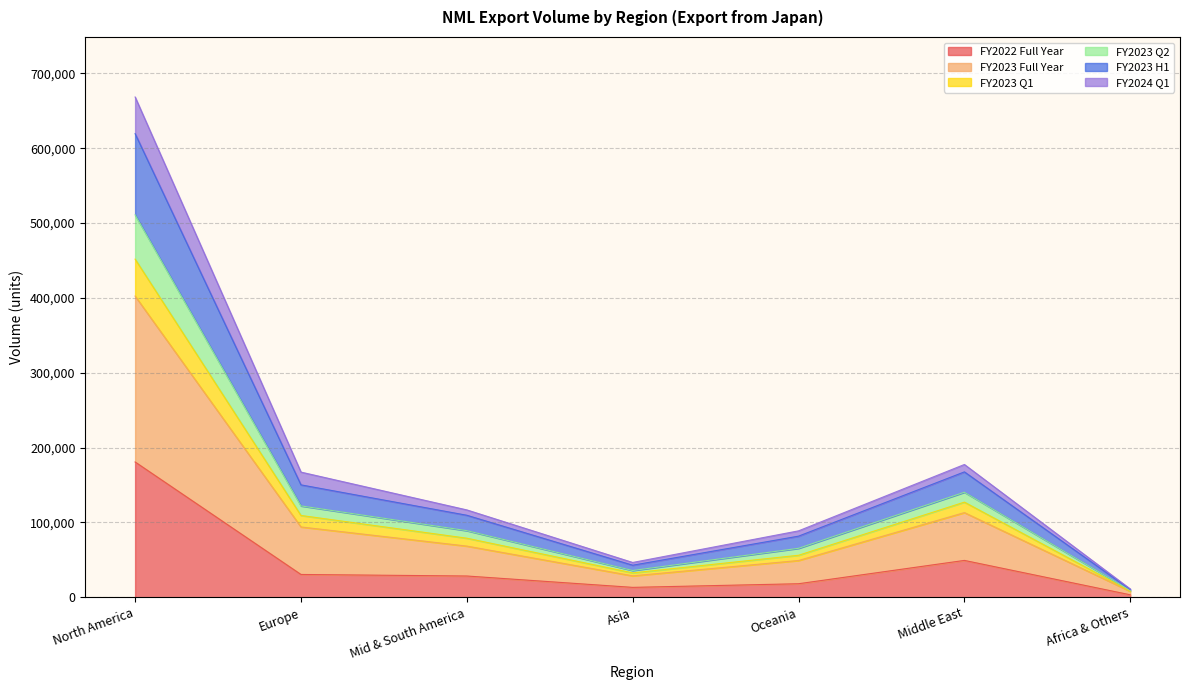

The value of FY2022 Full Year at Mid & South America is 28400. True or false?

True